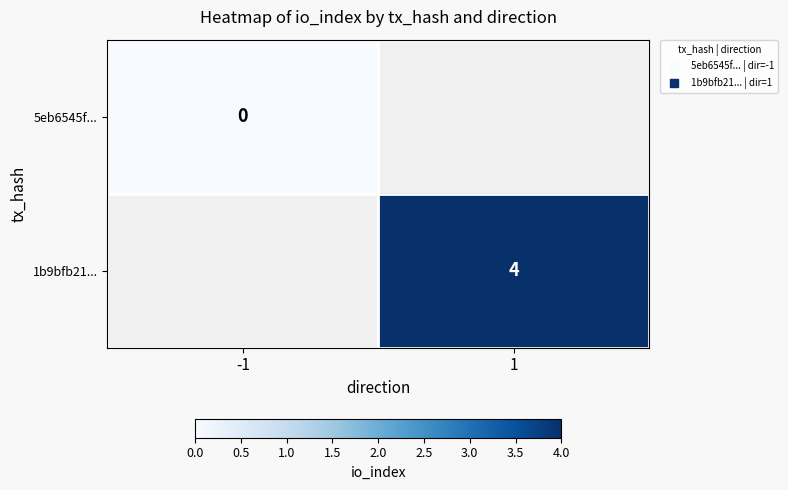

Count the number of categories in the chart.

2